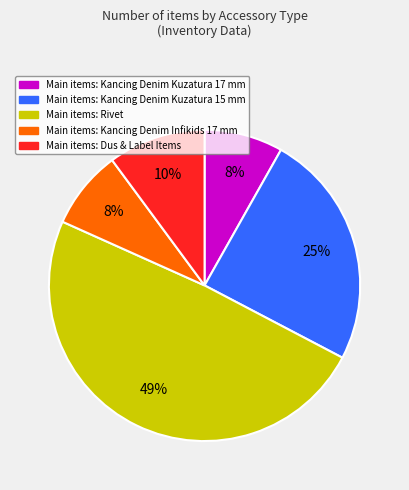

Count the number of slices in the pie.

5